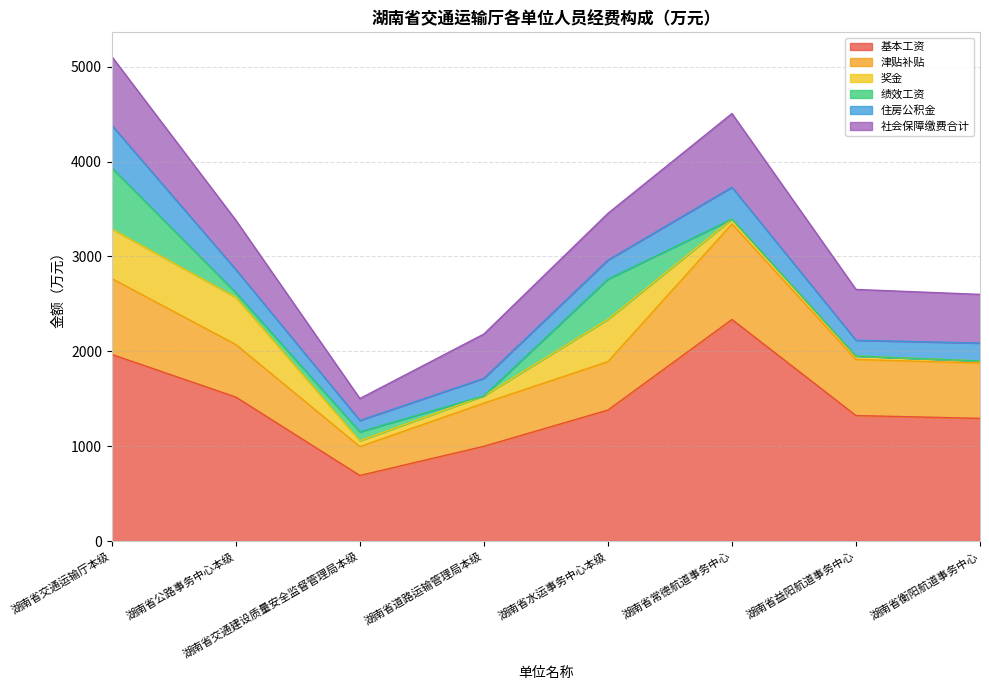

Read the 社会保障缴费合计 value at 湖南省公路事务中心本级.

520.0